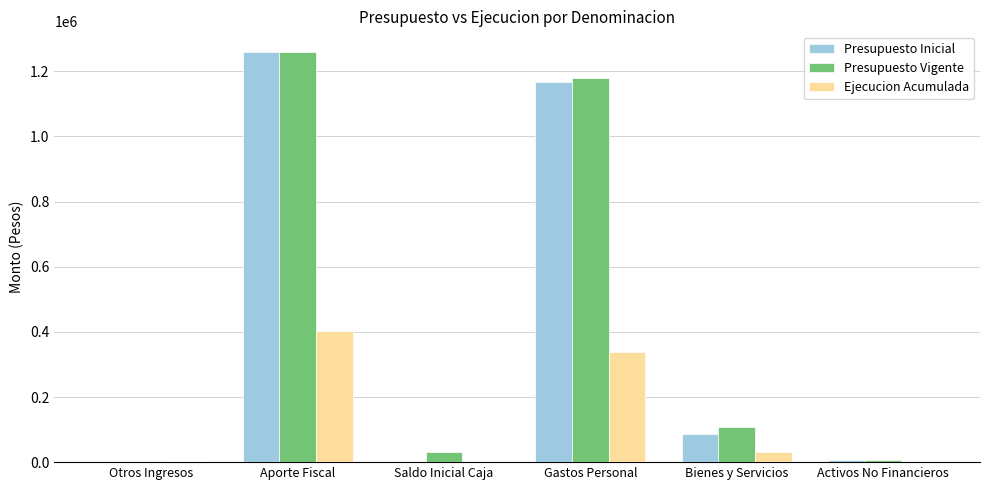

Does the chart contain stacked bars?

No